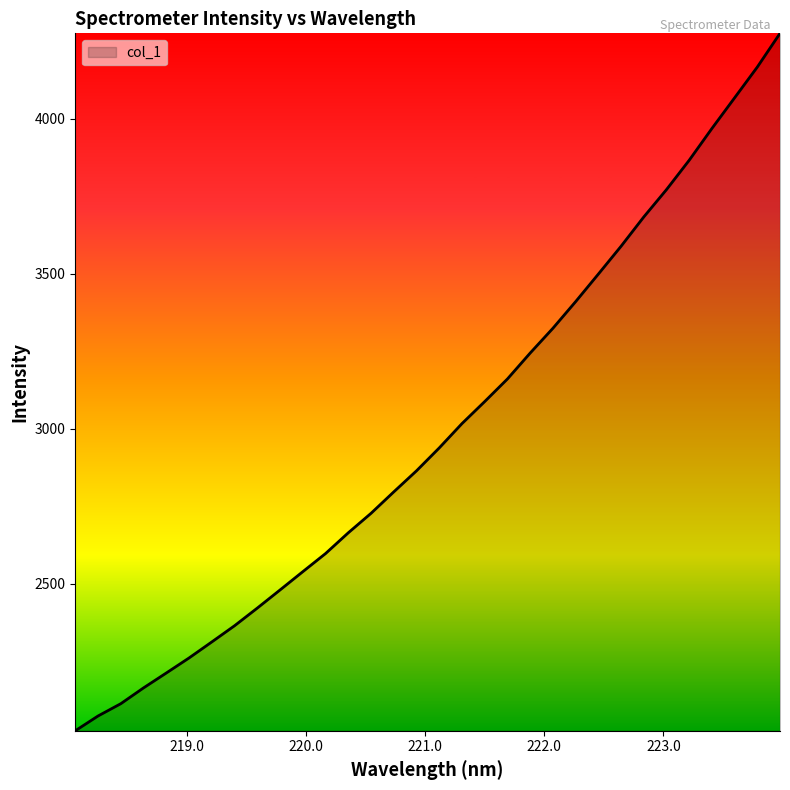

What is the smallest value displayed?

2025.1